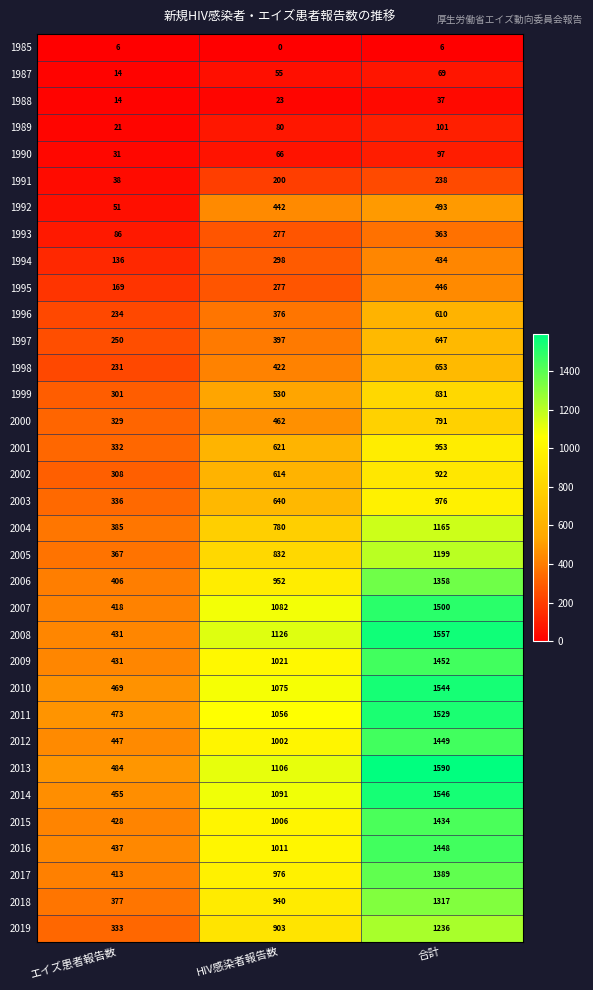

What is the spread (max minus min) of values at エイズ患者報告数?

478